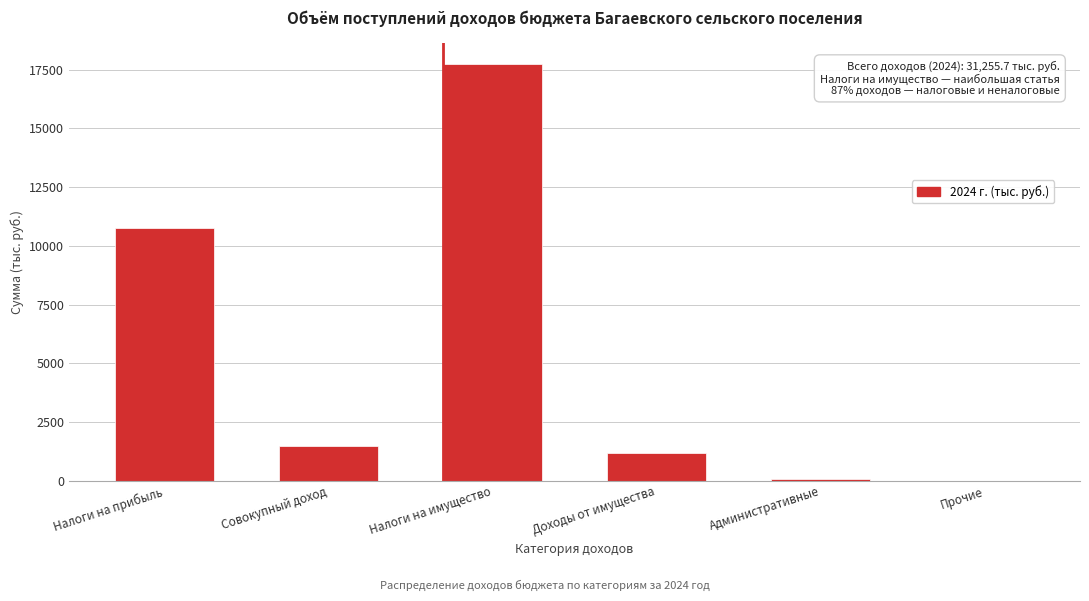

What is the sum of all values?

31255.8